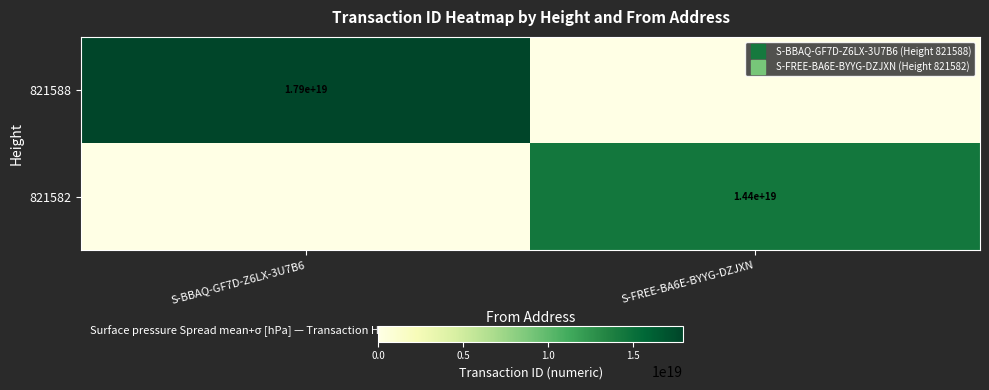

Read the 821582 value at S-FREE-BA6E-BYYG-DZJXN.

14375252292499904512